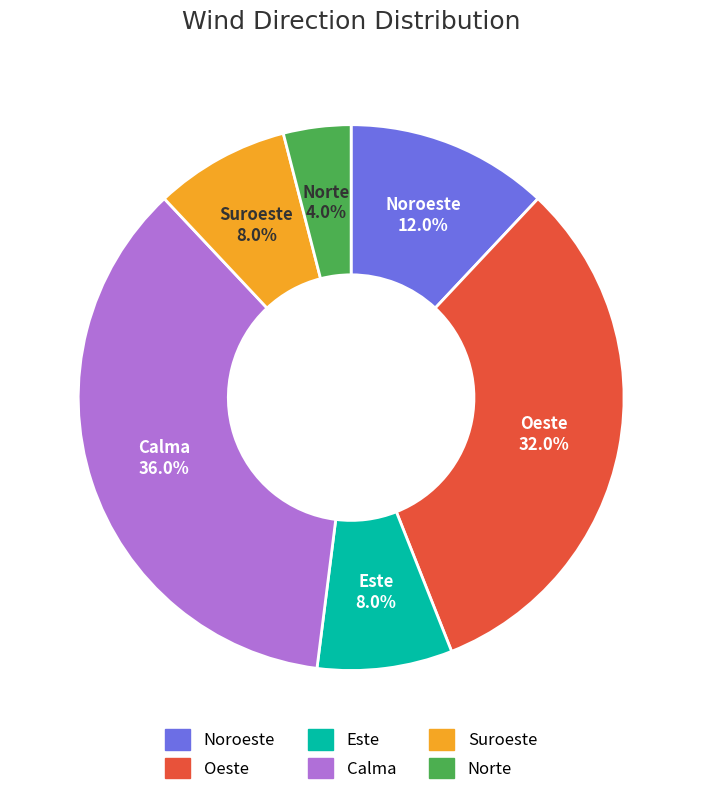

Is there any slice that represents more than half of the pie?

No